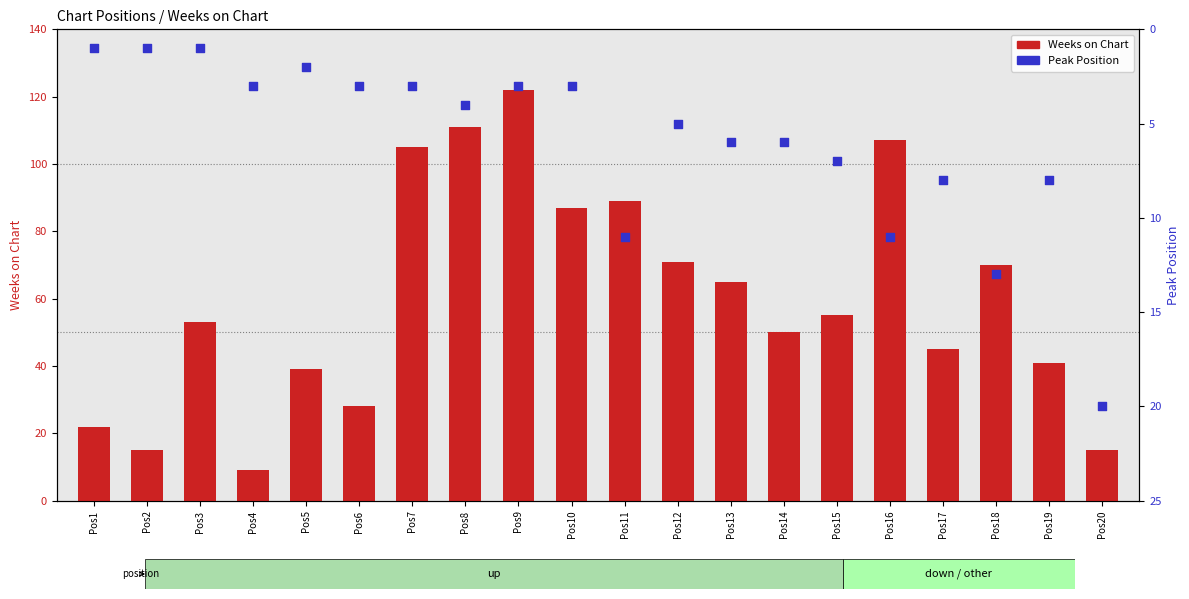

Which series contains the highest Y value?

Weeks on Chart